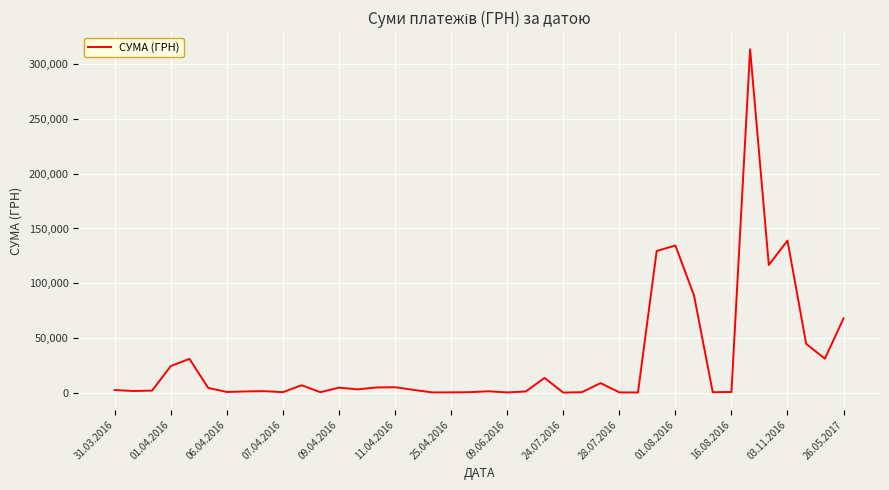

What is the greatest value displayed?

313793.7